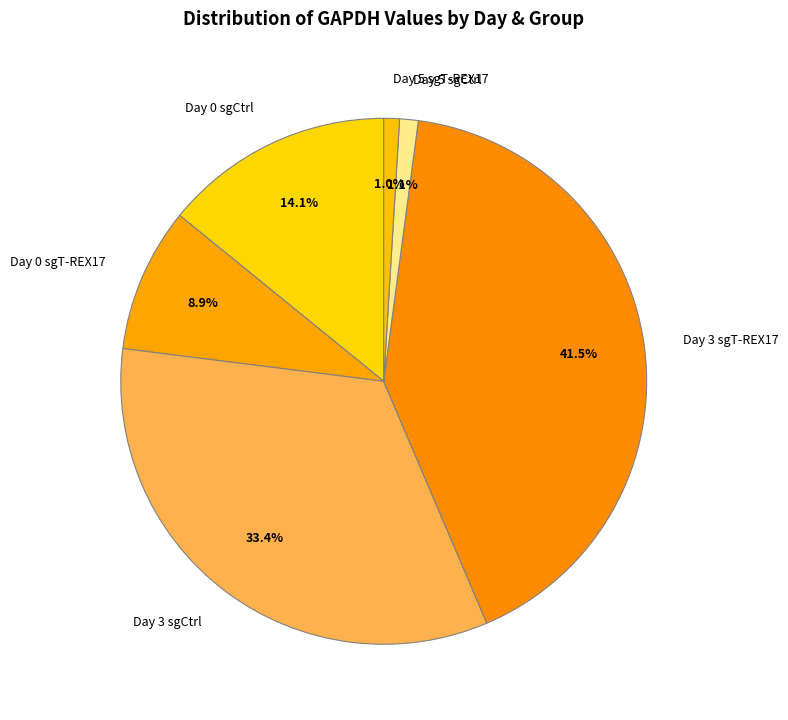

To the nearest percent, what is the combined percentage of Day 0 sgT-REX17 and Day 3 sgT-REX17?

50%